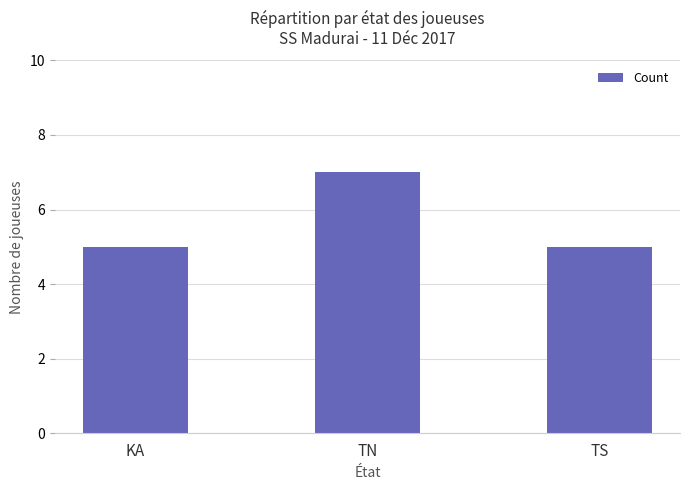

How many bars are there in total?

3